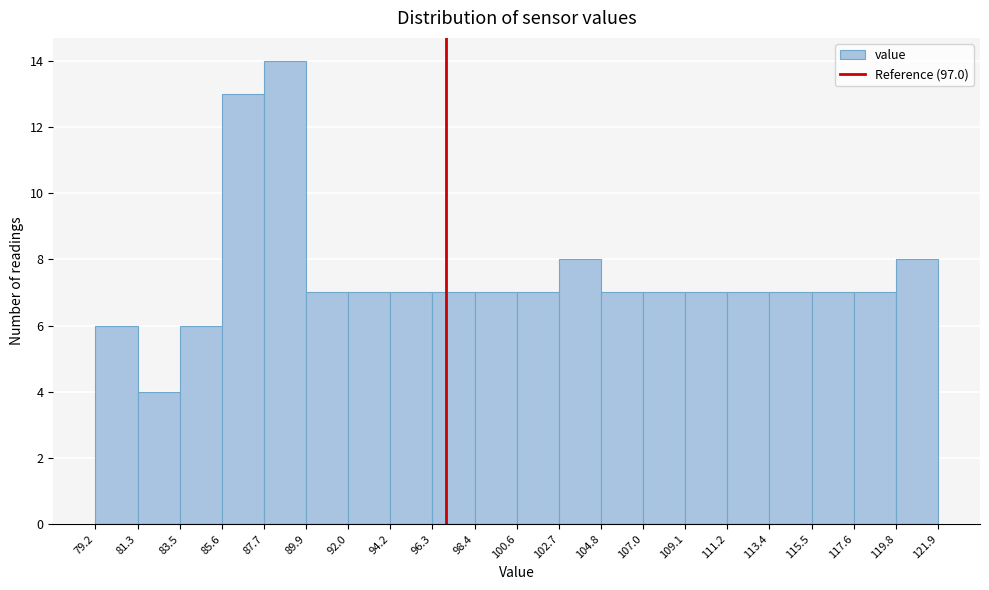

Which range on the x-axis has the tallest bar?

87.7 to 89.9